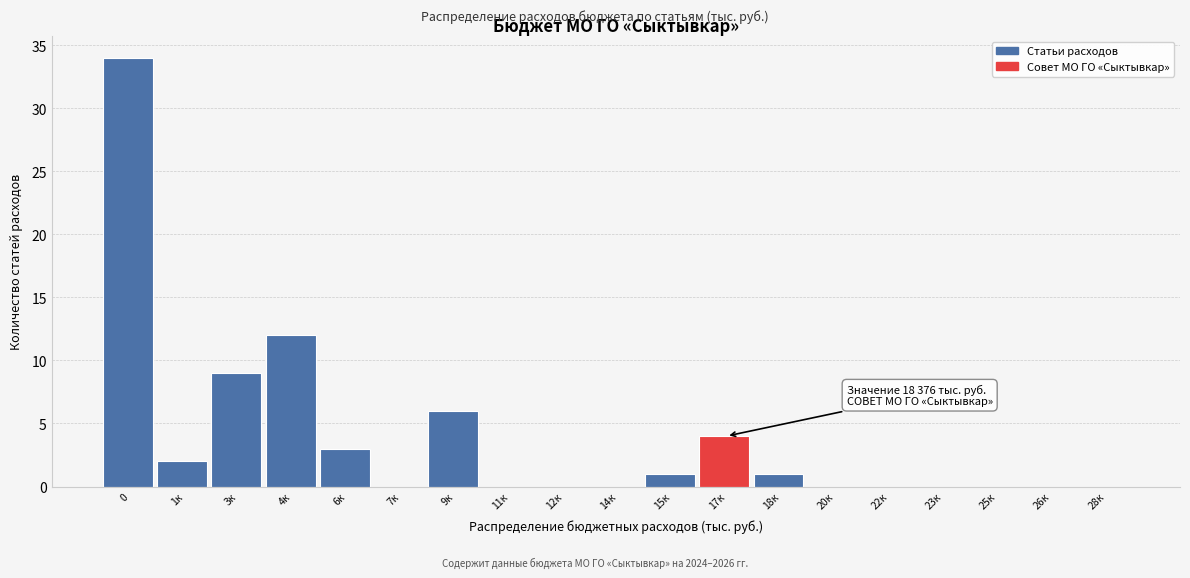

Reading right to left, list all the values displayed in this chart.

28к=0	26к=0	25к=0	23к=0	22к=0	20к=0	18к=1	17к=4	15к=1	14к=0	12к=0	11к=0	9к=6	7к=0	6к=3	4к=12	3к=9	1к=2	0=34